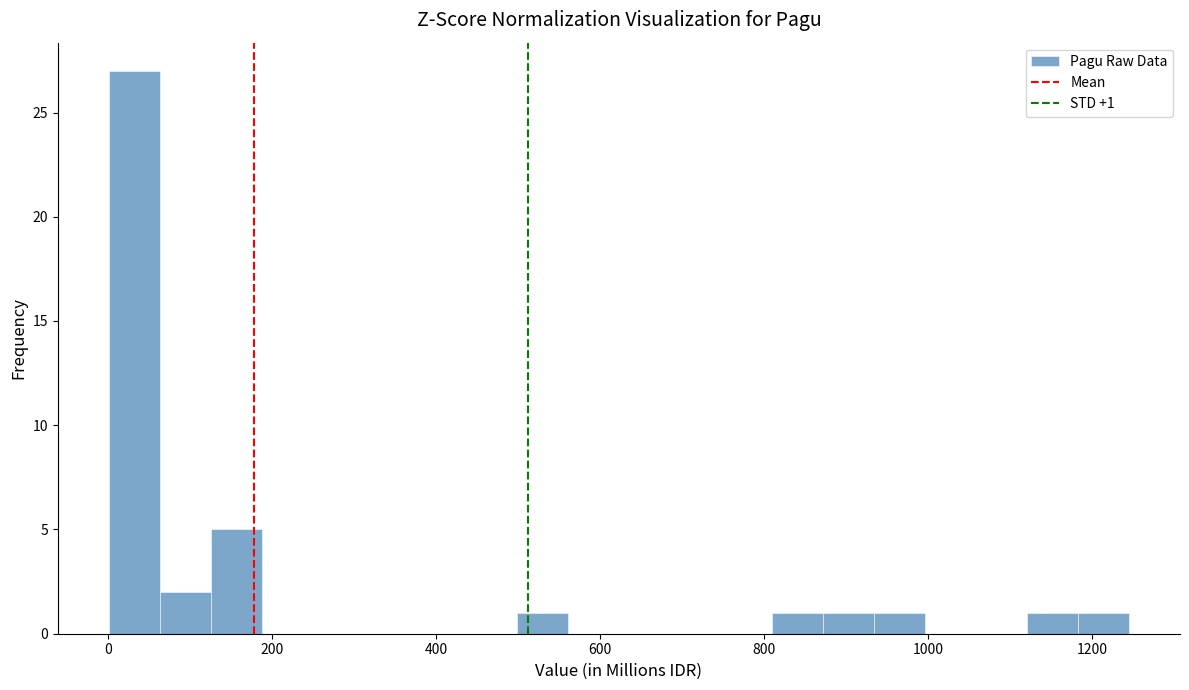

Around what value on the x-axis is the tallest bar? Give the approximate position of its centre, as read against the axis.

40